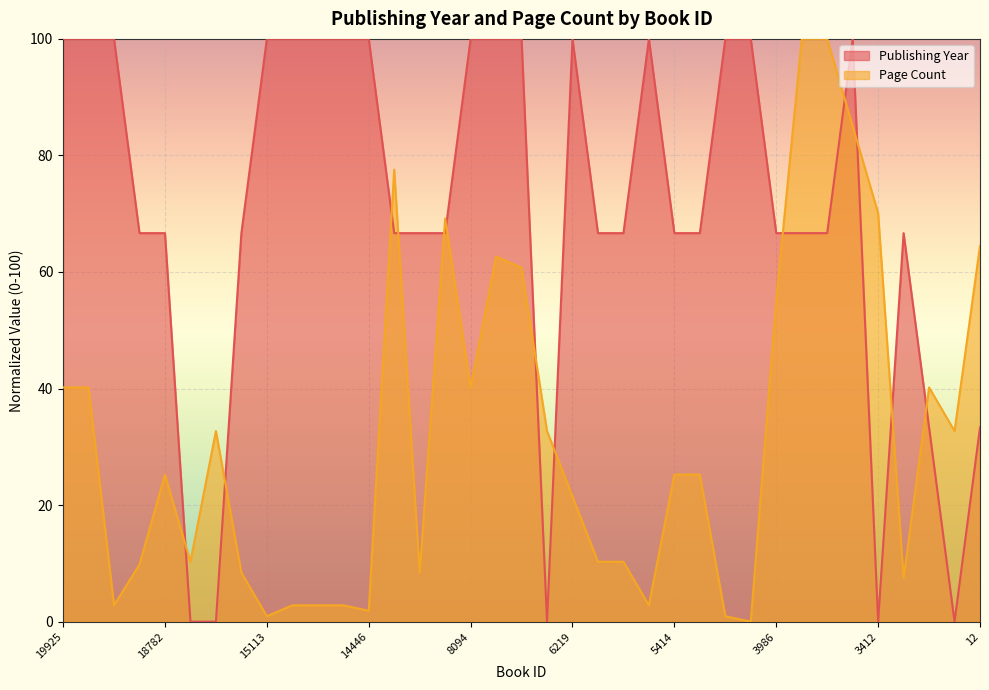

What is the change in value from 5445 to 3768?

+33.3